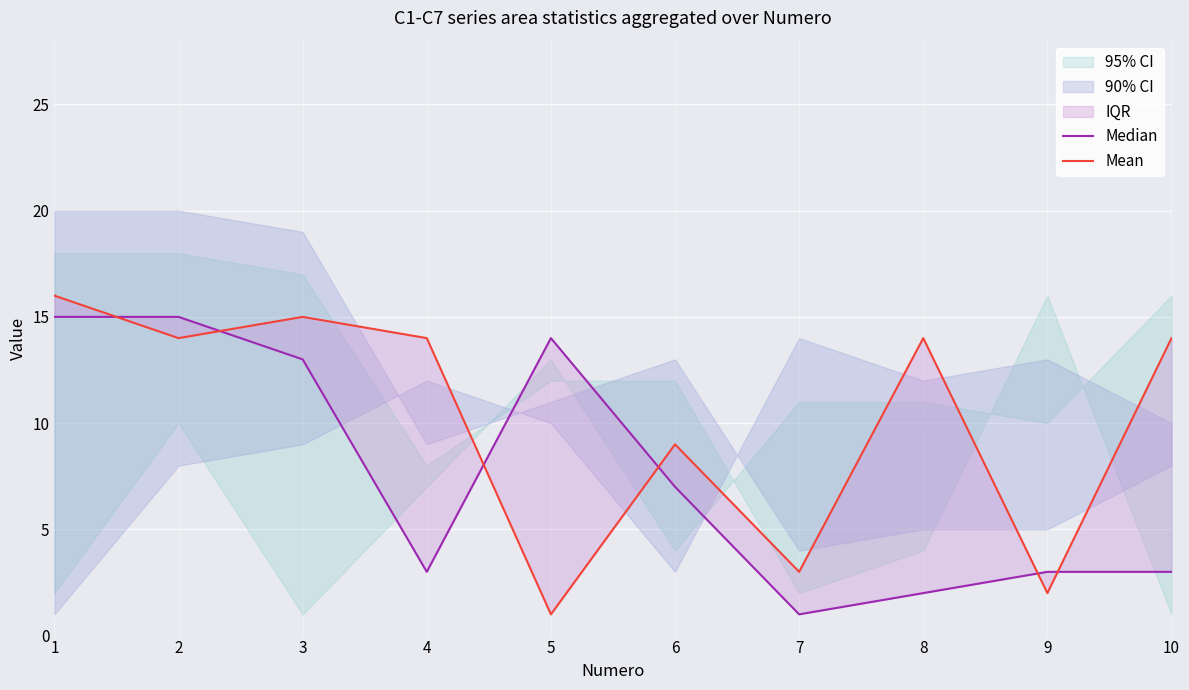

Where is the first local maximum for Mean?

3